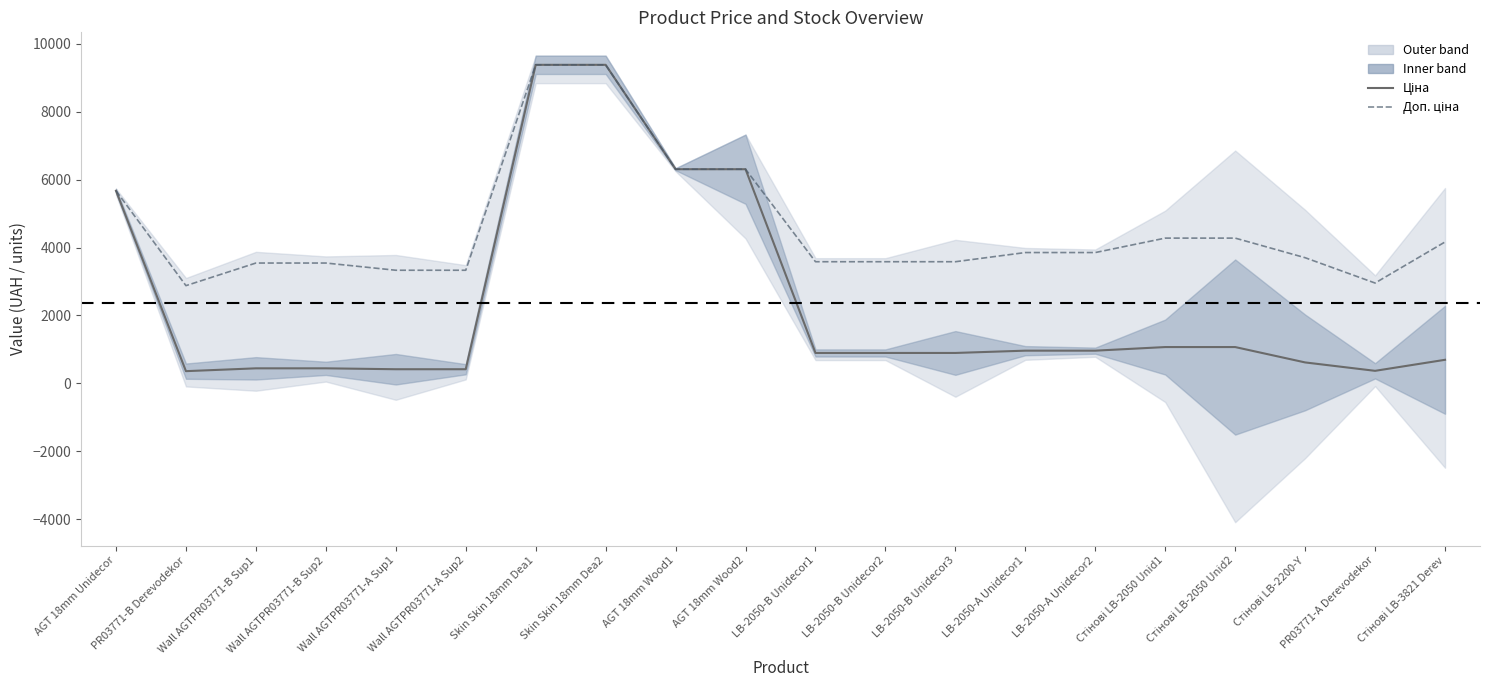

Which series has the widest spread of values?

Ціна